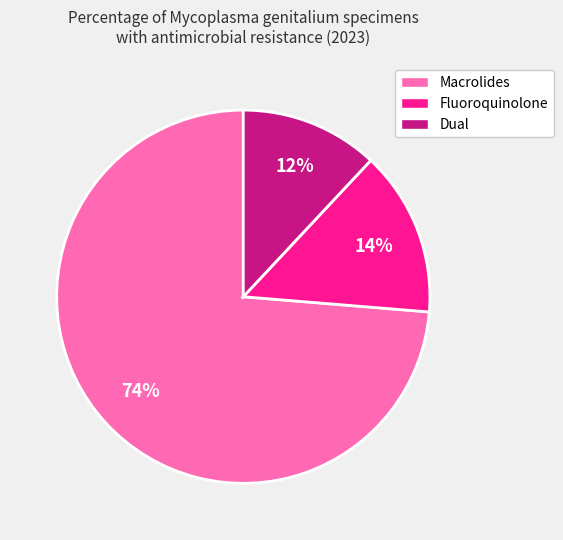

Rank the categories by value from highest to lowest.

Macrolides, Fluoroquinolone, Dual